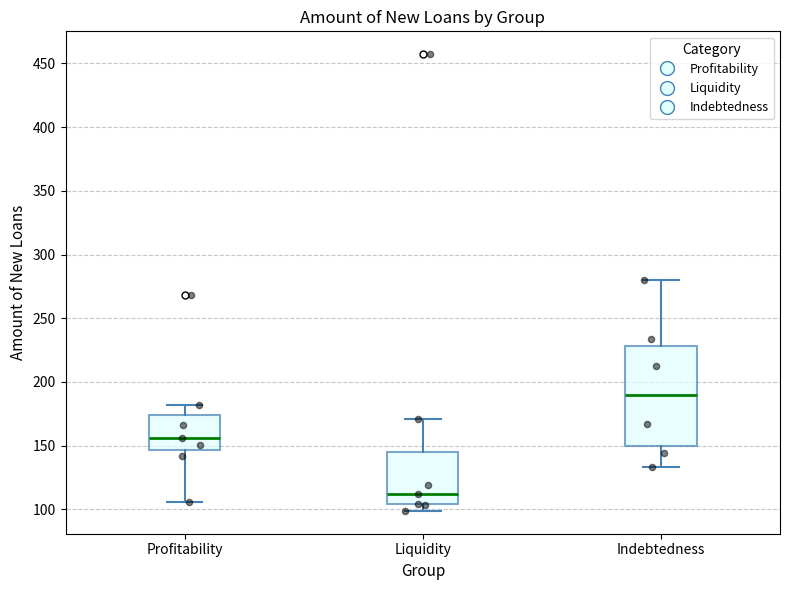

Which box is the tallest, from its lower edge to its upper edge?

Indebtedness